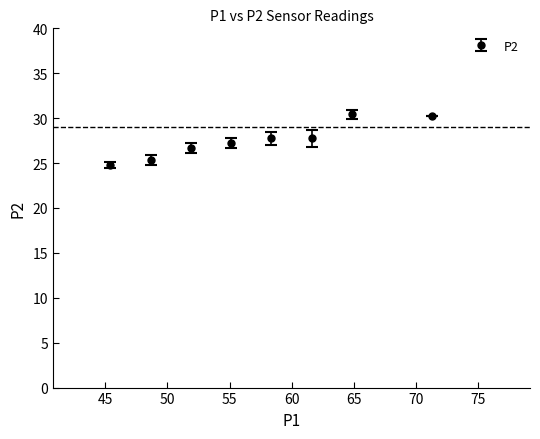

What is the difference between the second highest and minimum values?

5.4